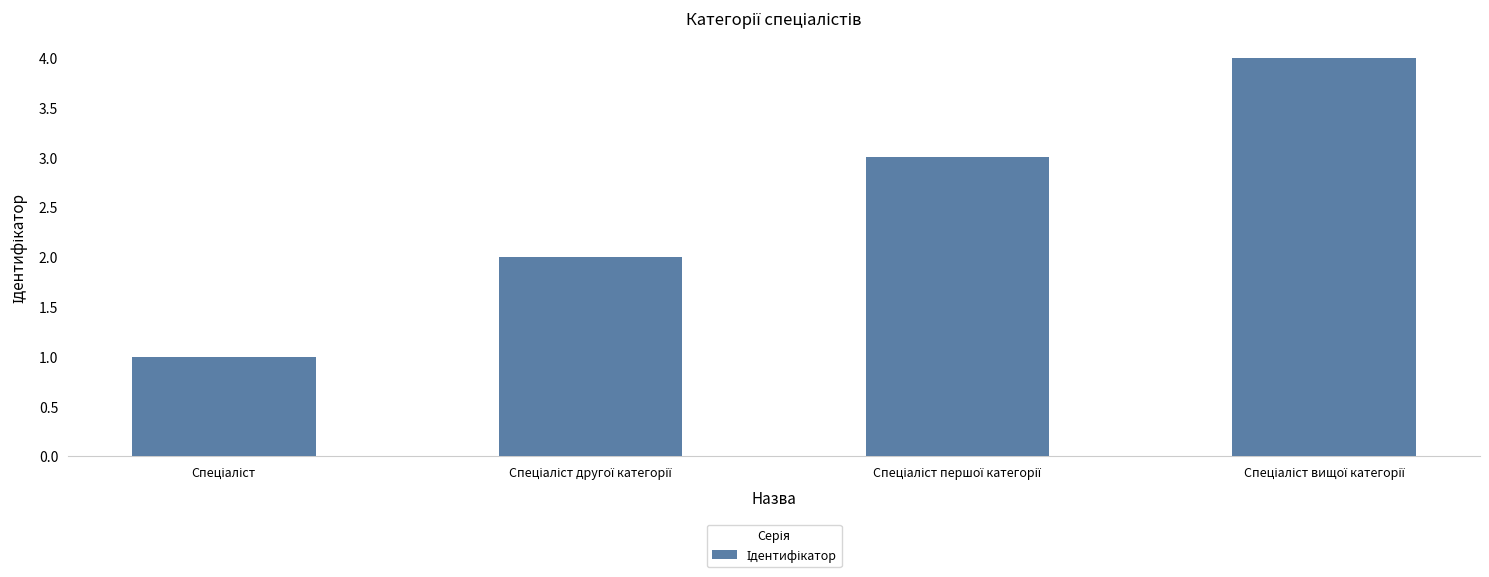

Reading left to right, list all the values displayed in this chart.

1	2	3	4